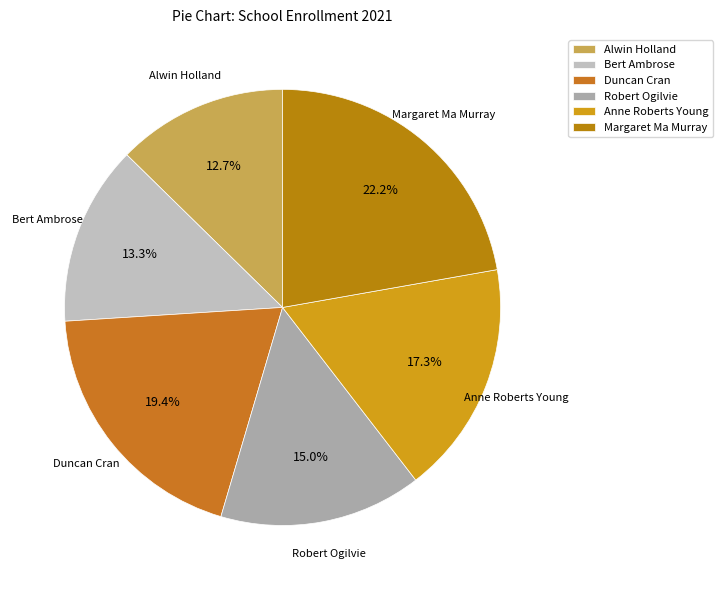

Do Robert Ogilvie and Duncan Cran together represent more than half of the pie?

No